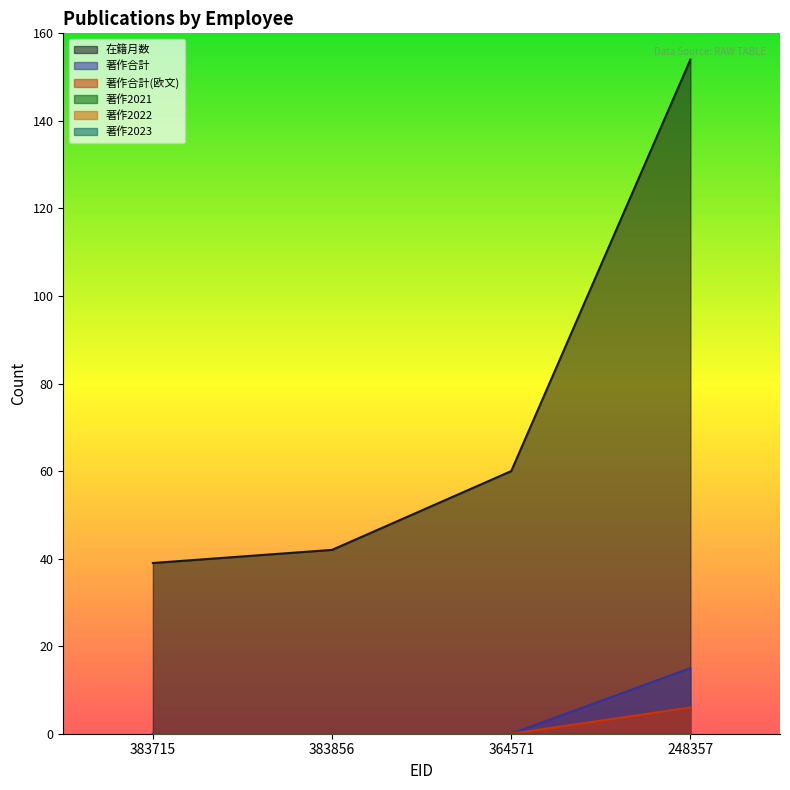

What is the label of the 1st point from the right?

248357